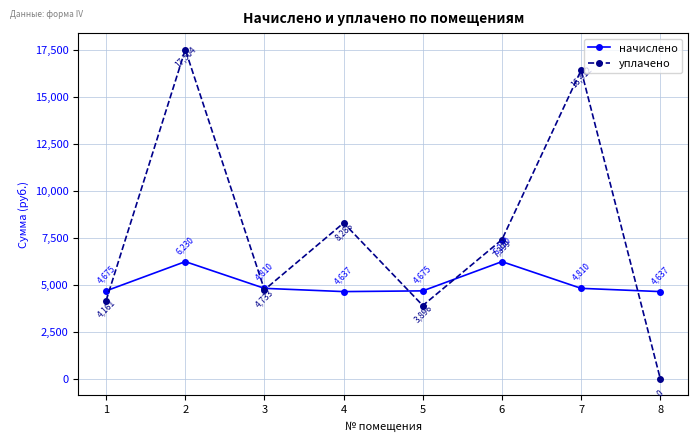

What is the minimum value for начислено?

4636.8